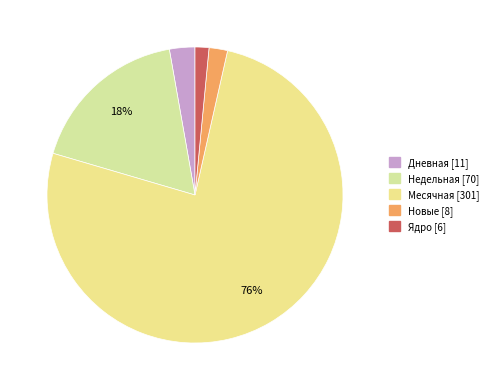

Rank the categories by value from highest to lowest.

Месячная, Недельная, Дневная, Новые, Ядро